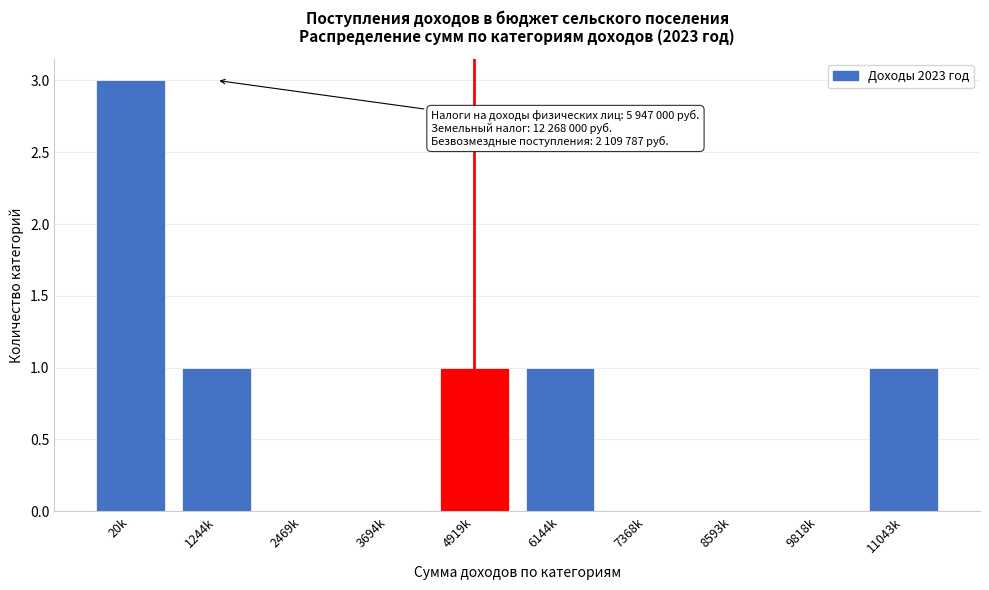

Reading left to right, what are all the values shown in this chart?

20k=3	1244k=1	2469k=0	3694k=0	4919k=1	6144k=1	7368k=0	8593k=0	9818k=0	11043k=1